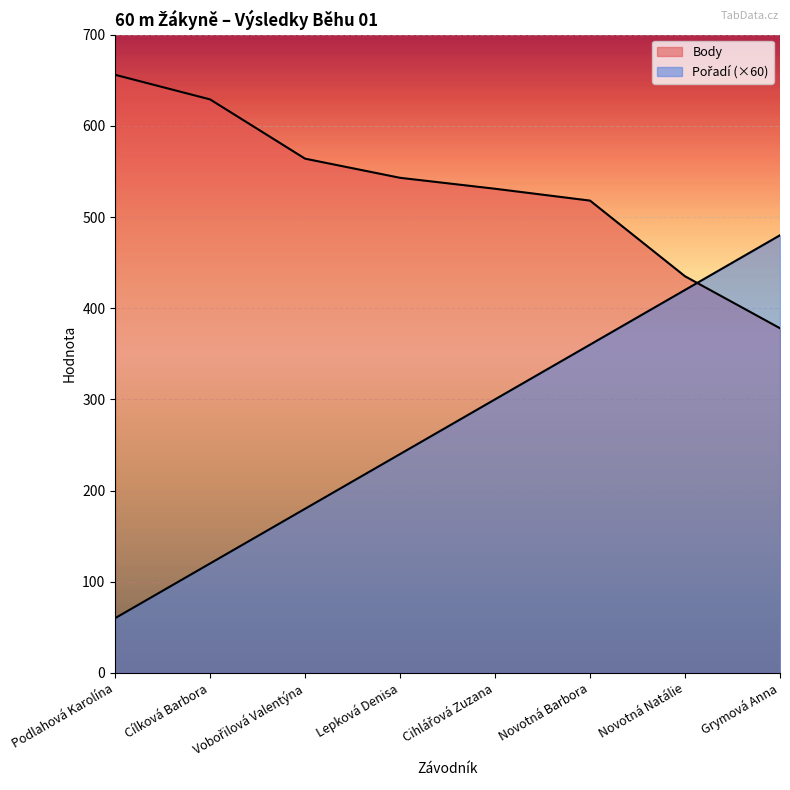

At which category is the sum across all series the highest?

Novotná Barbora